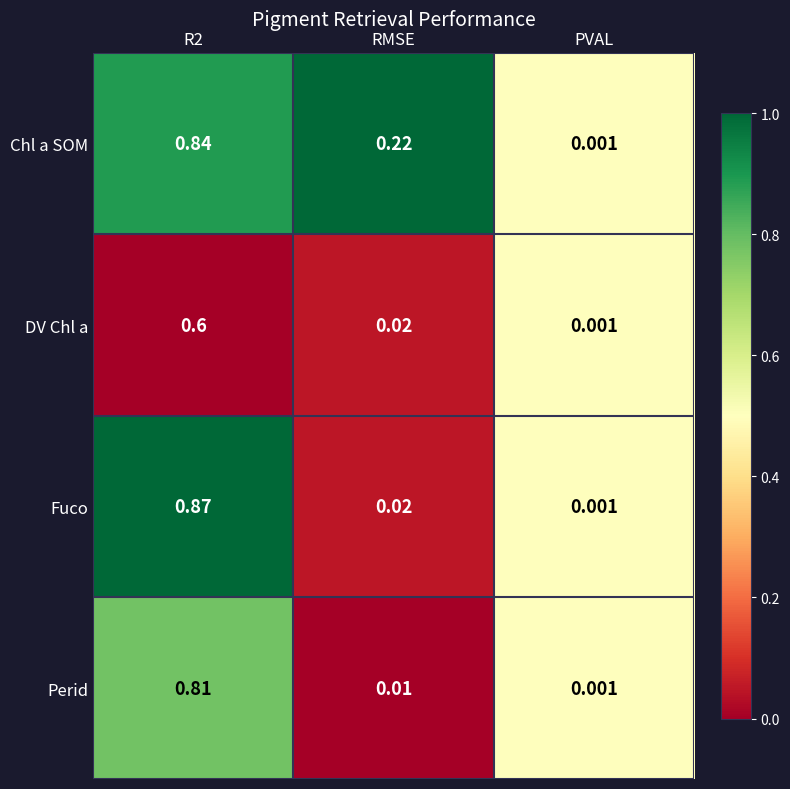

Which series has the largest range (max minus min)?

Fuco